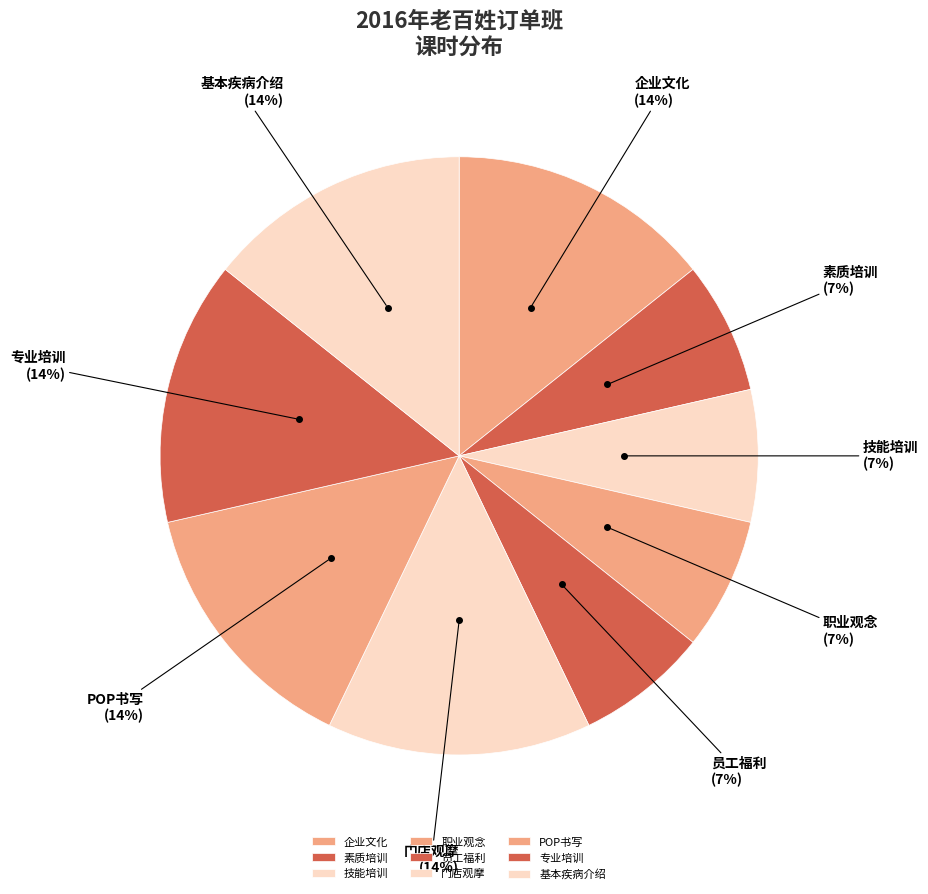

What is the ratio of the value at 员工福利 to the value at 素质培训?

1.0